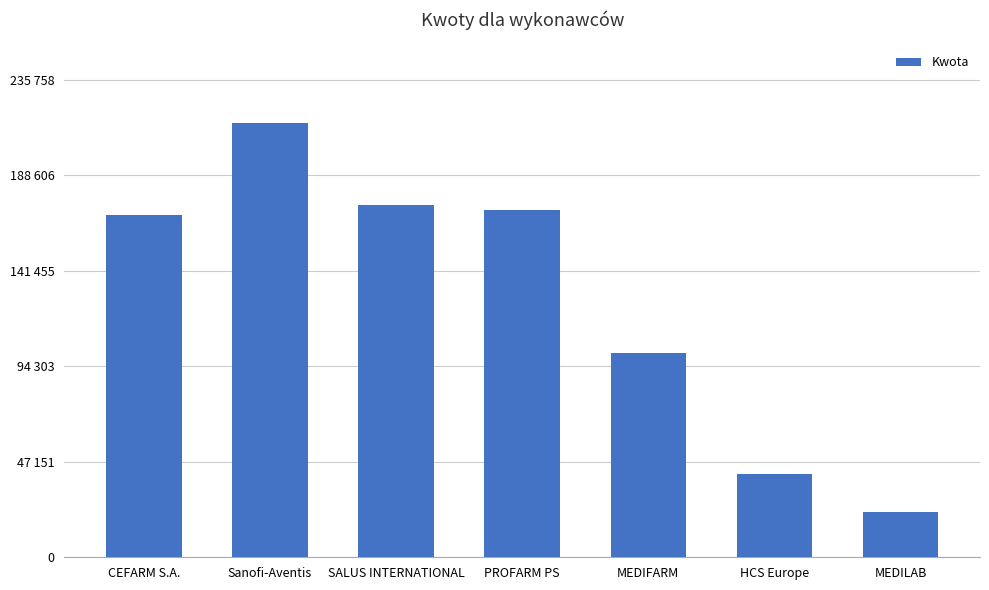

Reading left to right, extract all data points from this chart.

CEFARM S.A.=169095.6	Sanofi-Aventis=214326.0	SALUS INTERNATIONAL=173899.2	PROFARM PS=171460.8	MEDIFARM=101056.9	HCS Europe=41299.2	MEDILAB=22454.3